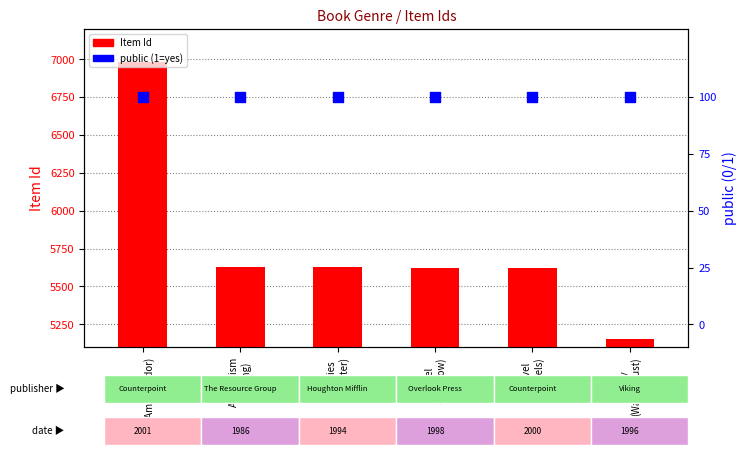

At how many categories does at least one series exceed 6206?

1